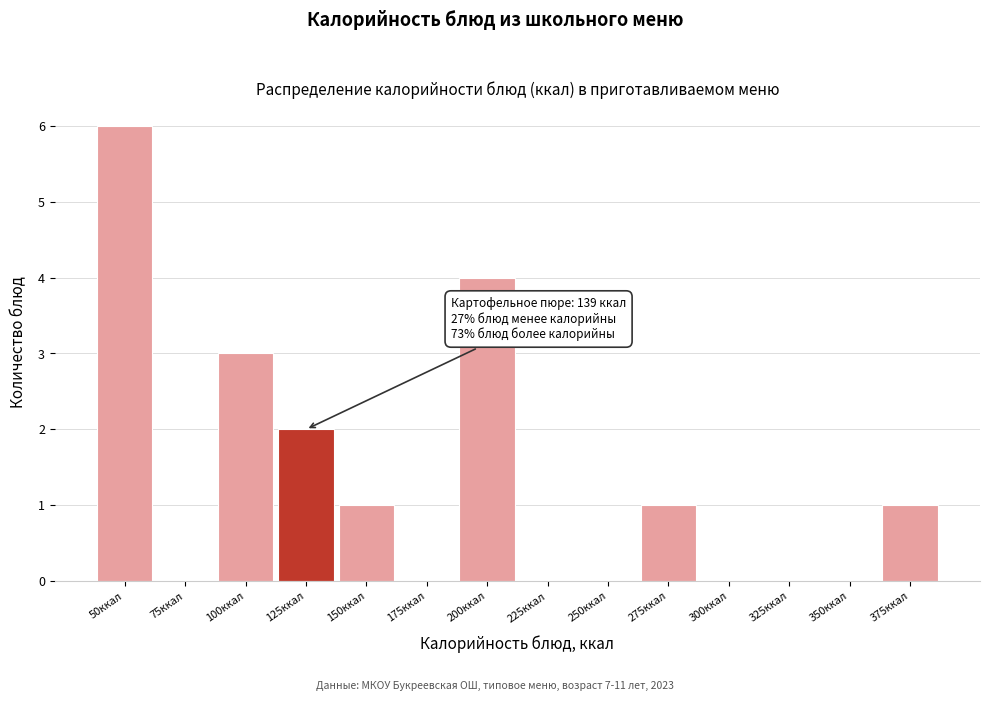

Reading left to right, transcribe all the data shown in this chart.

50ккал=6	75ккал=0	100ккал=3	125ккал=2	150ккал=1	175ккал=0	200ккал=4	225ккал=0	250ккал=0	275ккал=1	300ккал=0	325ккал=0	350ккал=0	375ккал=1